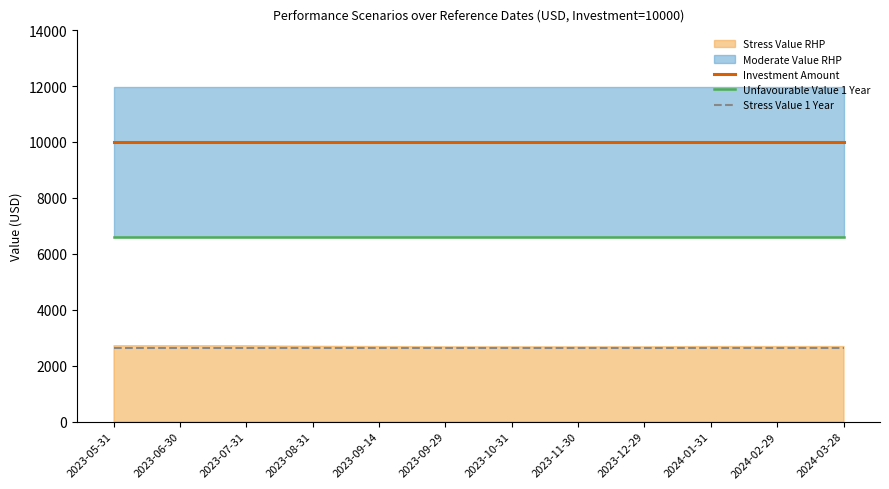

Is it true that Stress Value 1 Year equals 2620 at 2023-07-31?

True